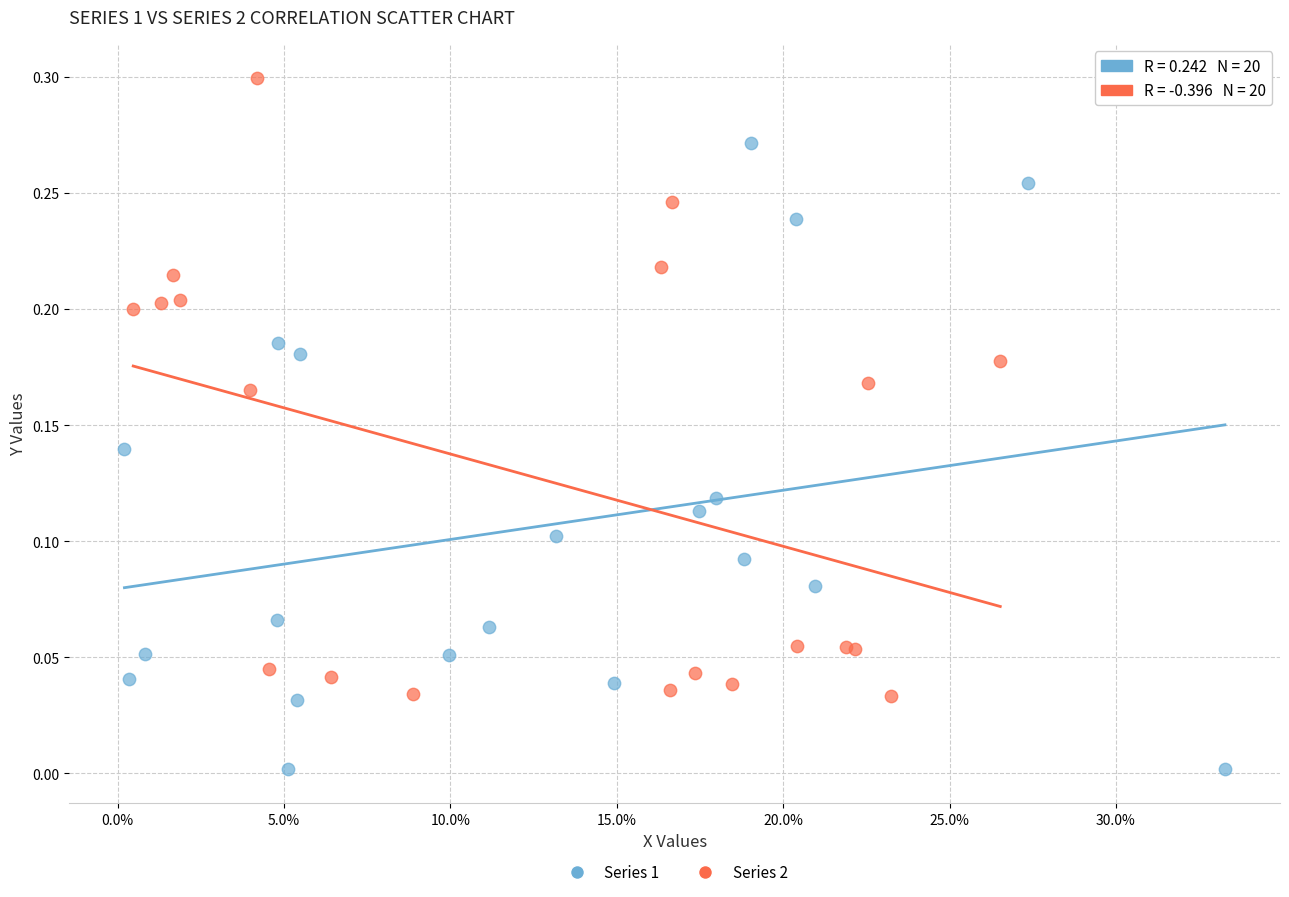

Which series reaches the minimum Y coordinate?

Series 1